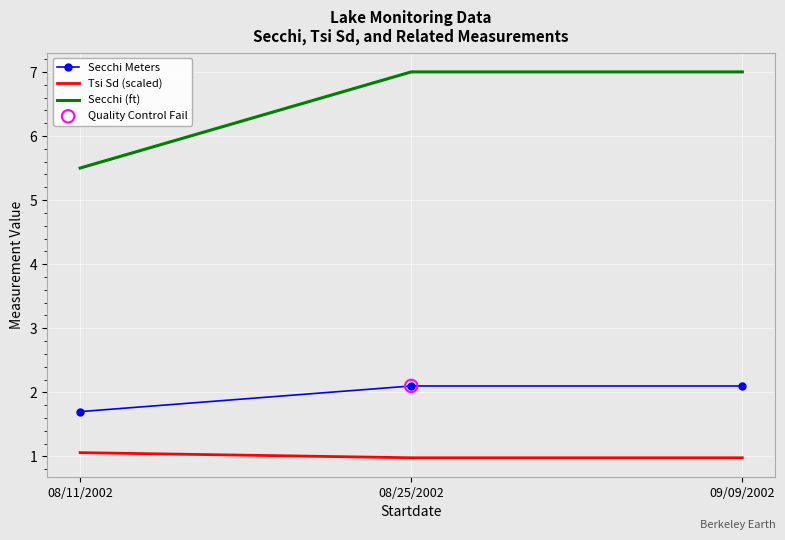

Rank the series by their average value, from highest to lowest.

Secchi (ft), Secchi Meters, Tsi Sd (scaled)